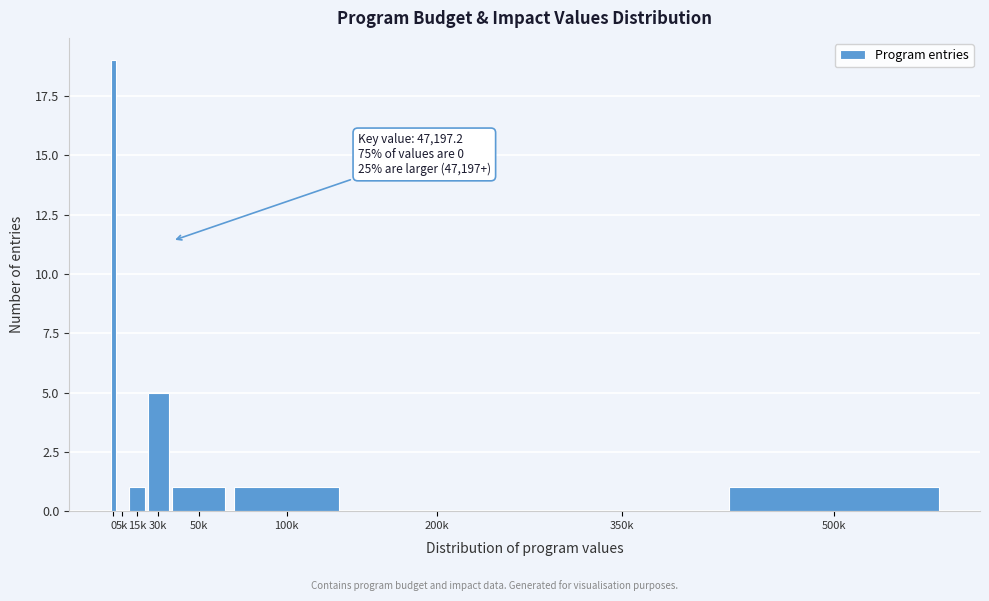

Reading right to left, what are all the values shown in this chart?

500k=1	350k=0	200k=0	100k=1	50k=1	30k=5	15k=1	5k=0	0=19